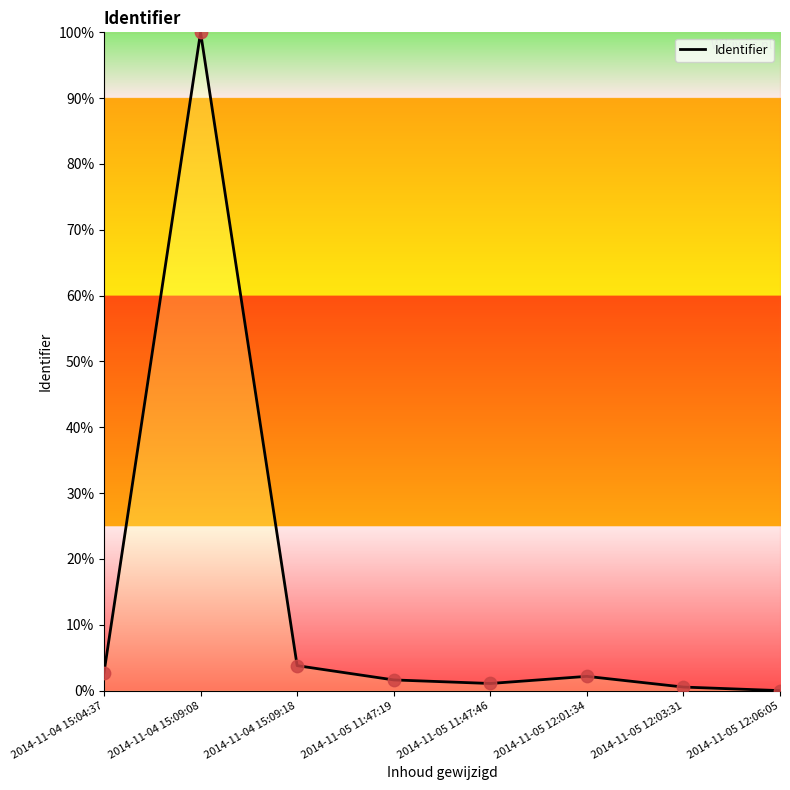

Which has a higher value, 2014-11-05 12:06:05 or 2014-11-04 15:04:37?

2014-11-04 15:04:37